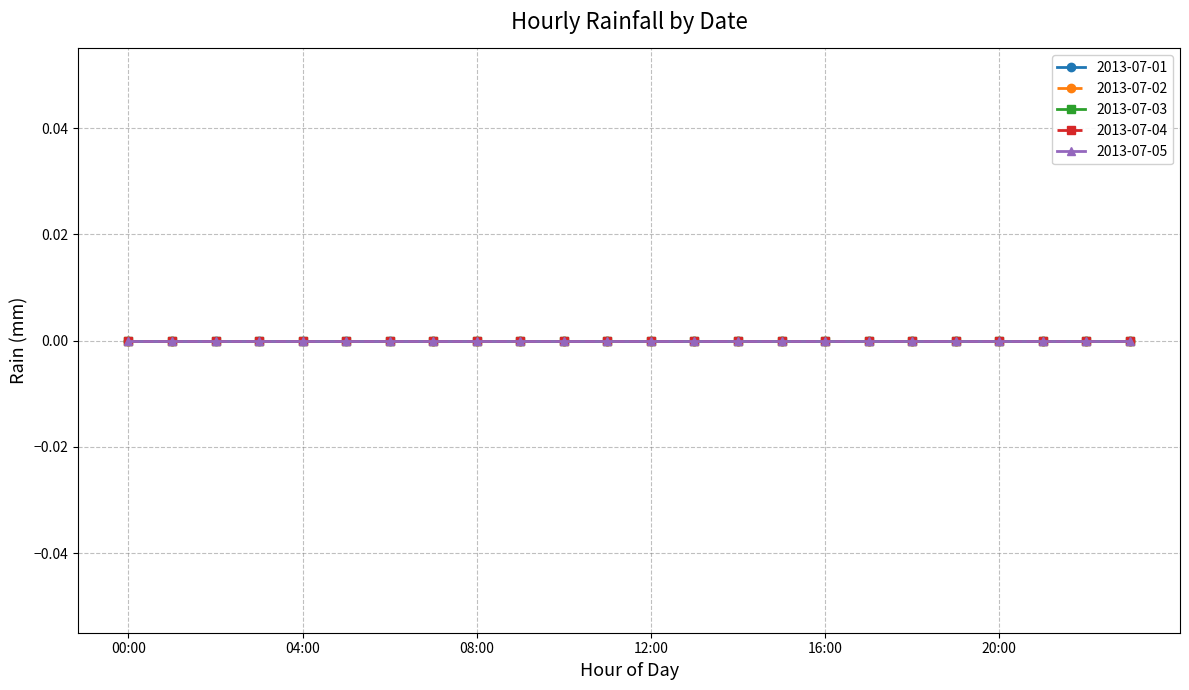

True or false: 2013-07-02 and 2013-07-04 intersect in this chart.

False